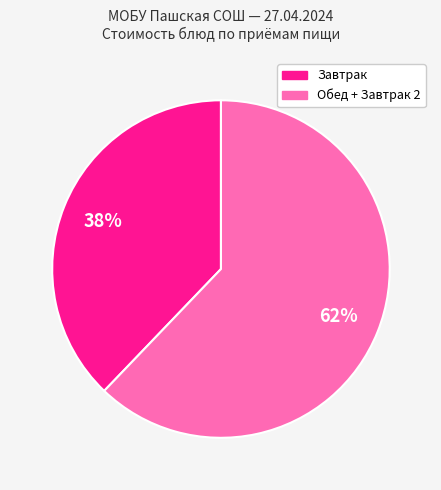

Combined, do Завтрак and Обед + Завтрак 2 account for over 50%?

Yes